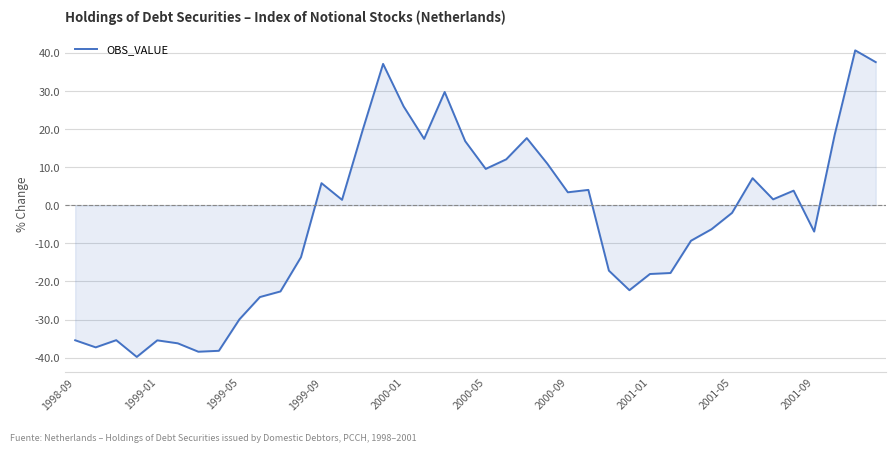

What is the smallest value displayed?

-39.8